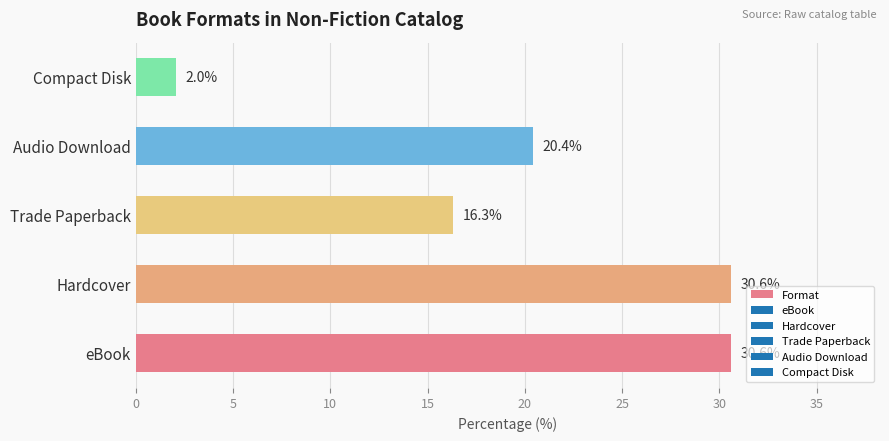

What is the difference between the maximum and second lowest values?

14.3